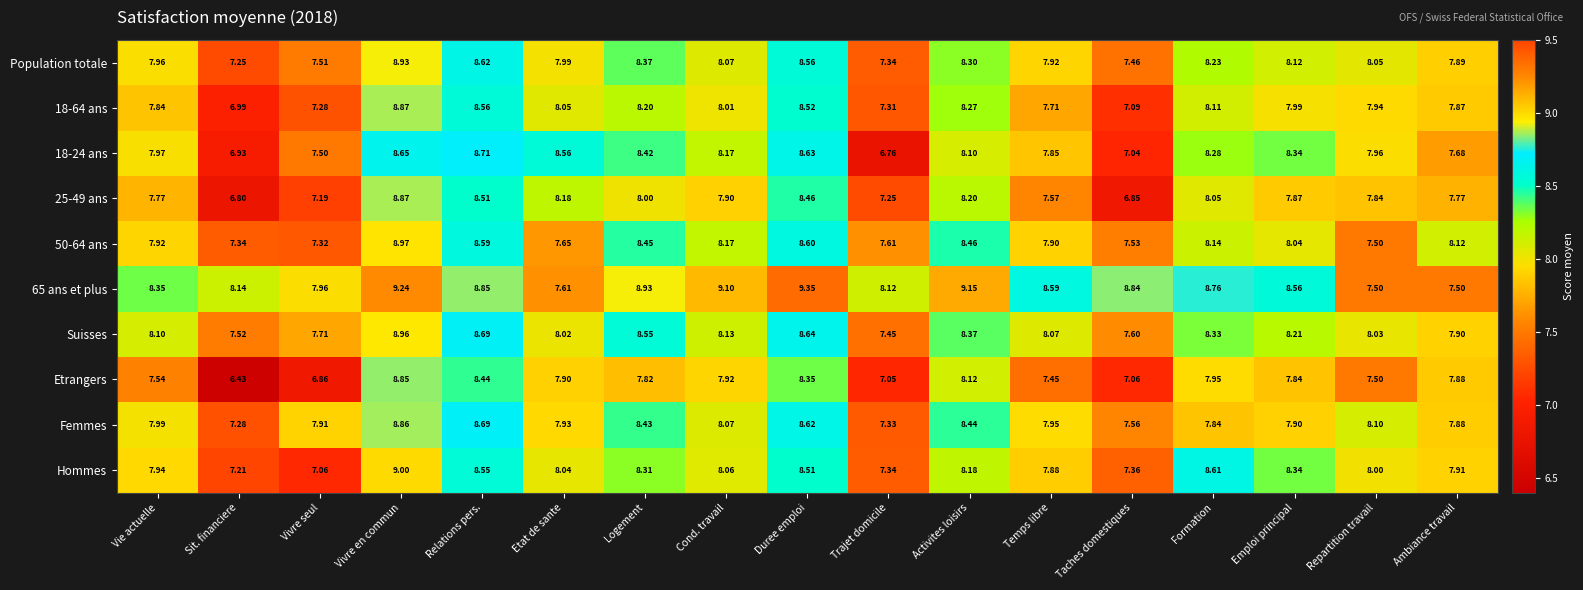

How many values in the 65 ans et plus series are below 8?

4